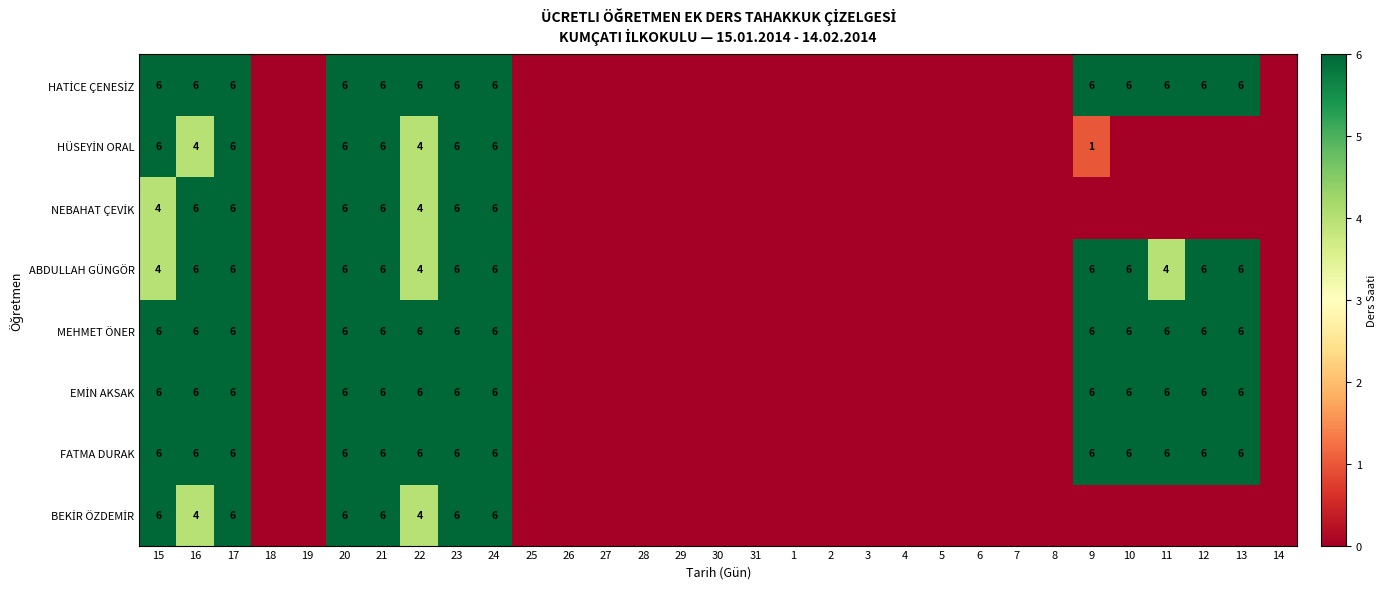

True or false: ABDULLAH GÜNGÖR has a value of 6 at 12.

True